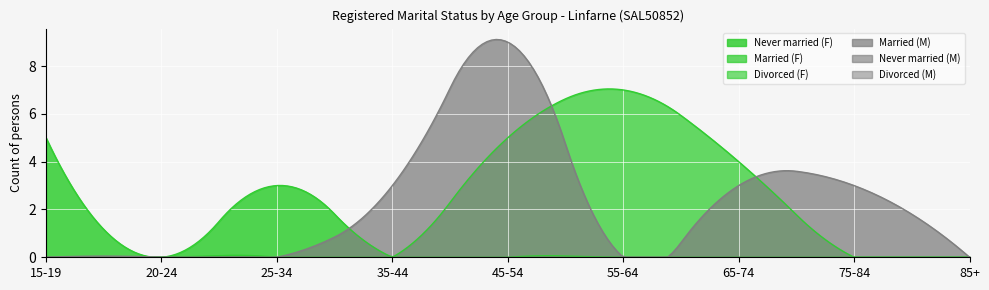

Reading right to left, transcribe all the data shown in this chart.

Married: 85+=0	75-84=3	65-74=3	55-64=0	45-54=9	35-44=3	25-34=0	20-24=0	15-19=0
Never married: 85+=0	75-84=0	65-74=0	55-64=0	45-54=0	35-44=0	25-34=0	20-24=0	15-19=0
Divorced: 85+=0	75-84=0	65-74=0	55-64=0	45-54=0	35-44=0	25-34=0	20-24=0	15-19=0
Married_F: 85+=0	75-84=0	65-74=4	55-64=7	45-54=5	35-44=0	25-34=0	20-24=0	15-19=0
Never married_F: 85+=0	75-84=0	65-74=0	55-64=0	45-54=0	35-44=0	25-34=3	20-24=0	15-19=5
Divorced_F: 85+=0	75-84=0	65-74=0	55-64=0	45-54=0	35-44=0	25-34=0	20-24=0	15-19=0